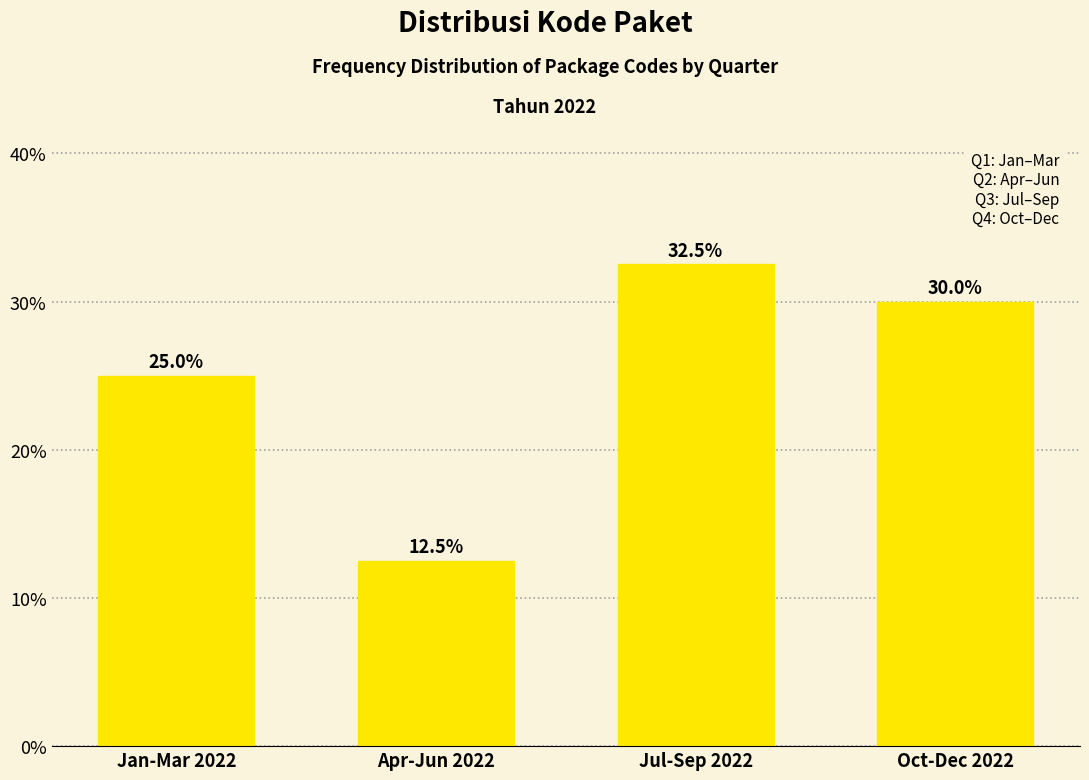

Reading right to left, transcribe all the data shown in this chart.

Oct-Dec 2022=30.0	Jul-Sep 2022=32.5	Apr-Jun 2022=12.5	Jan-Mar 2022=25.0